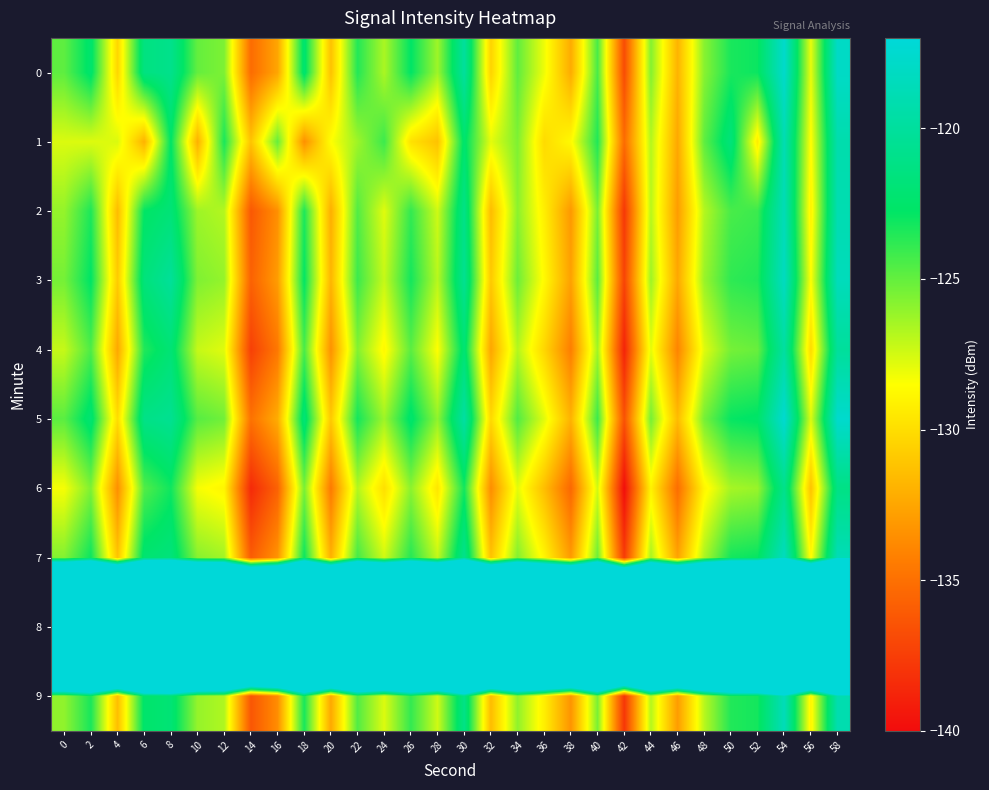

At which category is the sum across all series the highest?

54